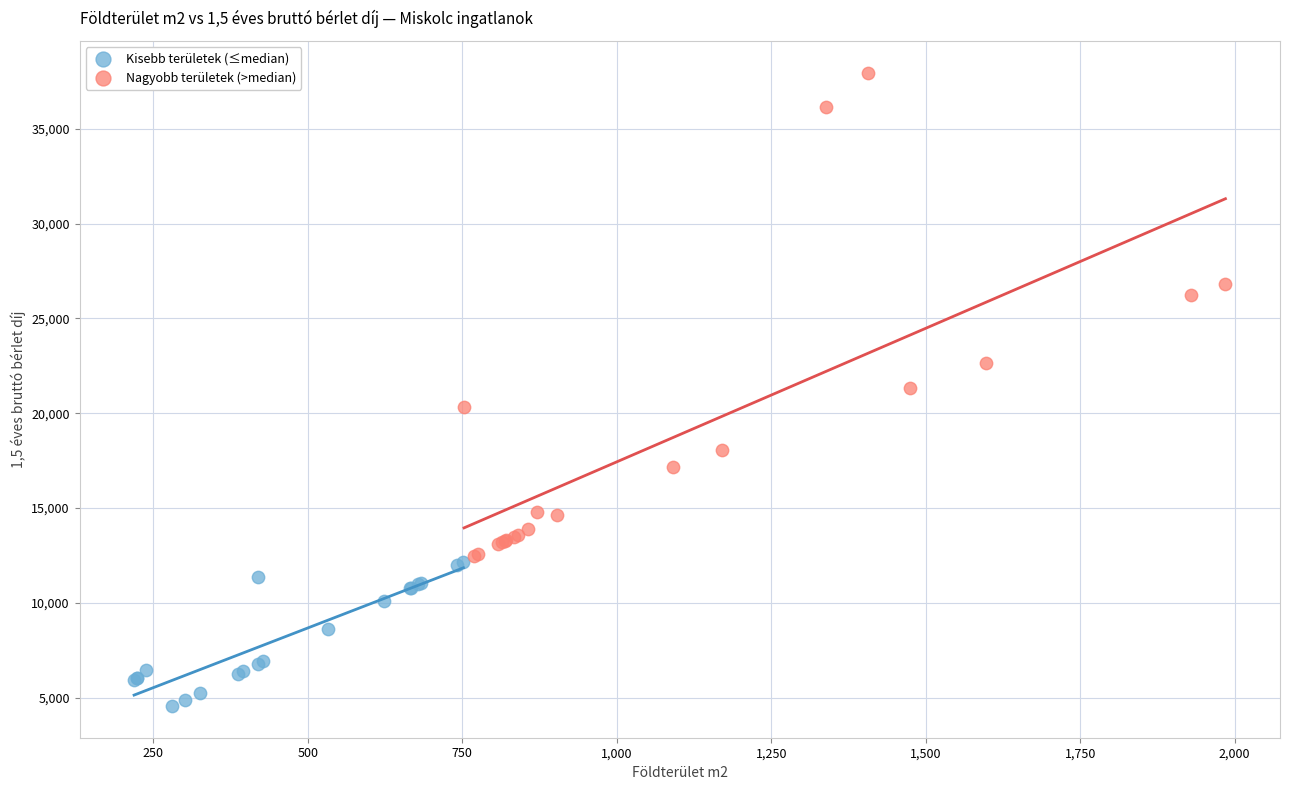

Which series contains the lowest Y value?

Kisebb területek (≤median)